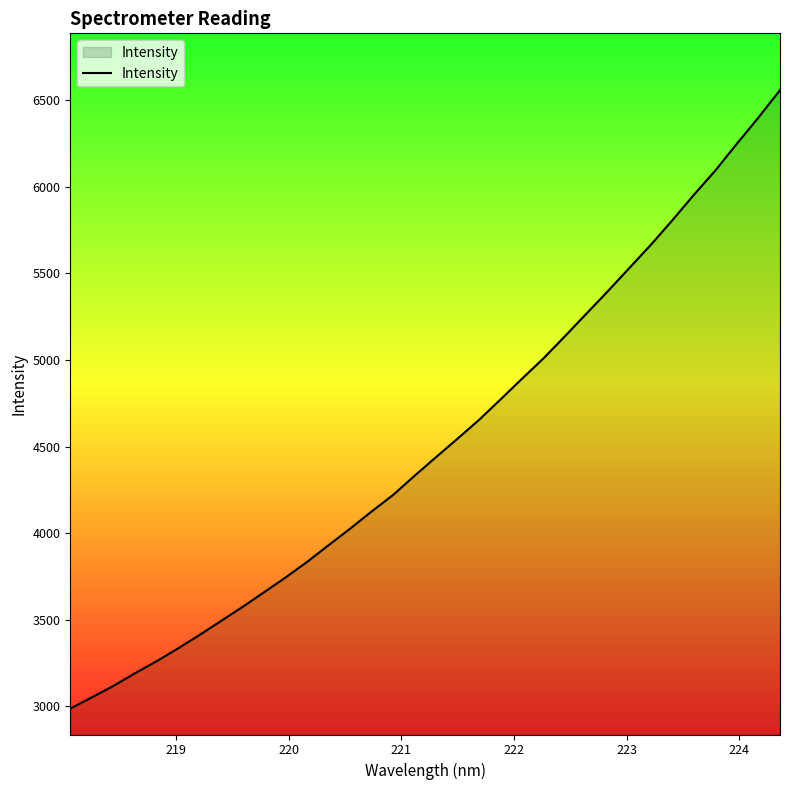

What is the average value?

4519.9